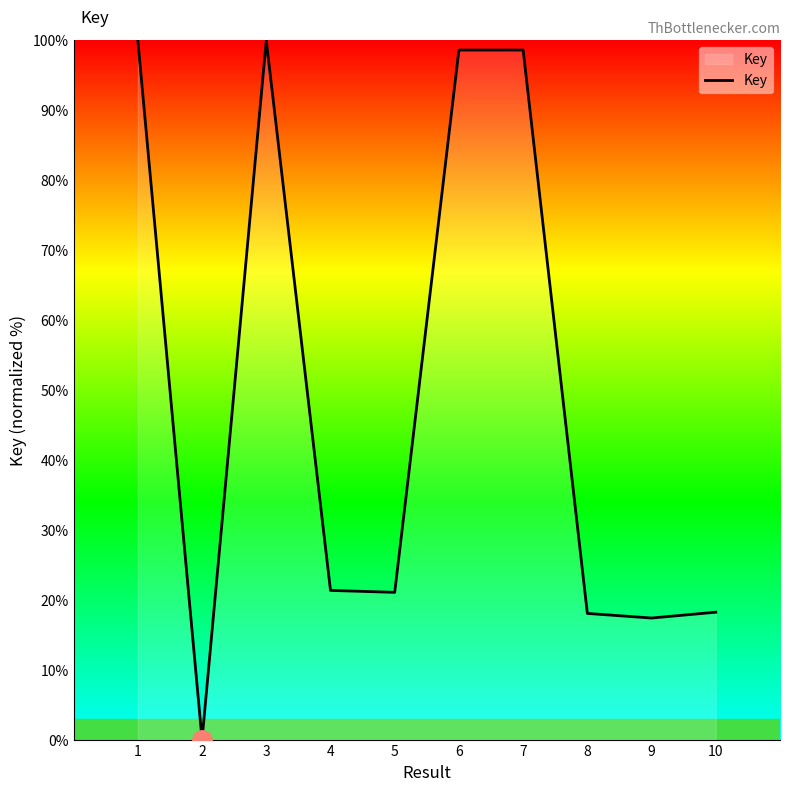

The chart shows a value of 10.2 at 9. True or false?

False